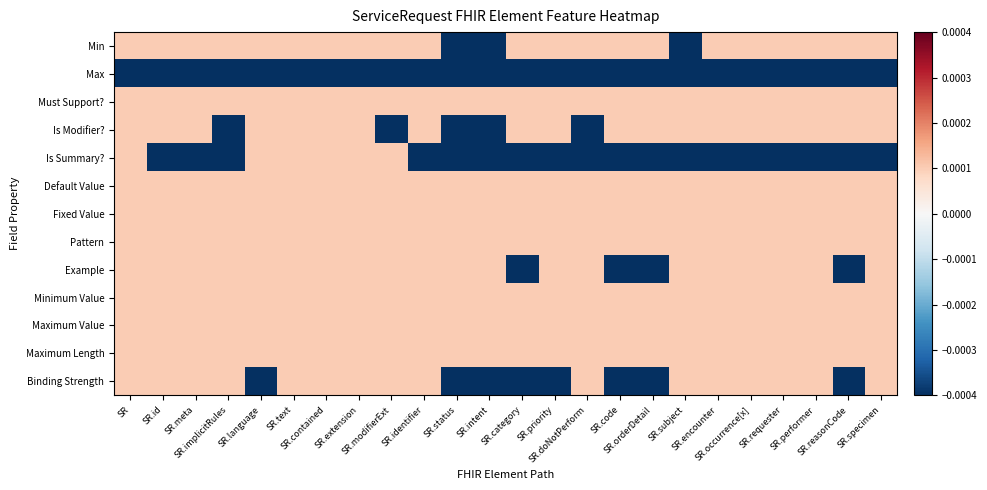

How many series are shown in this chart?

13